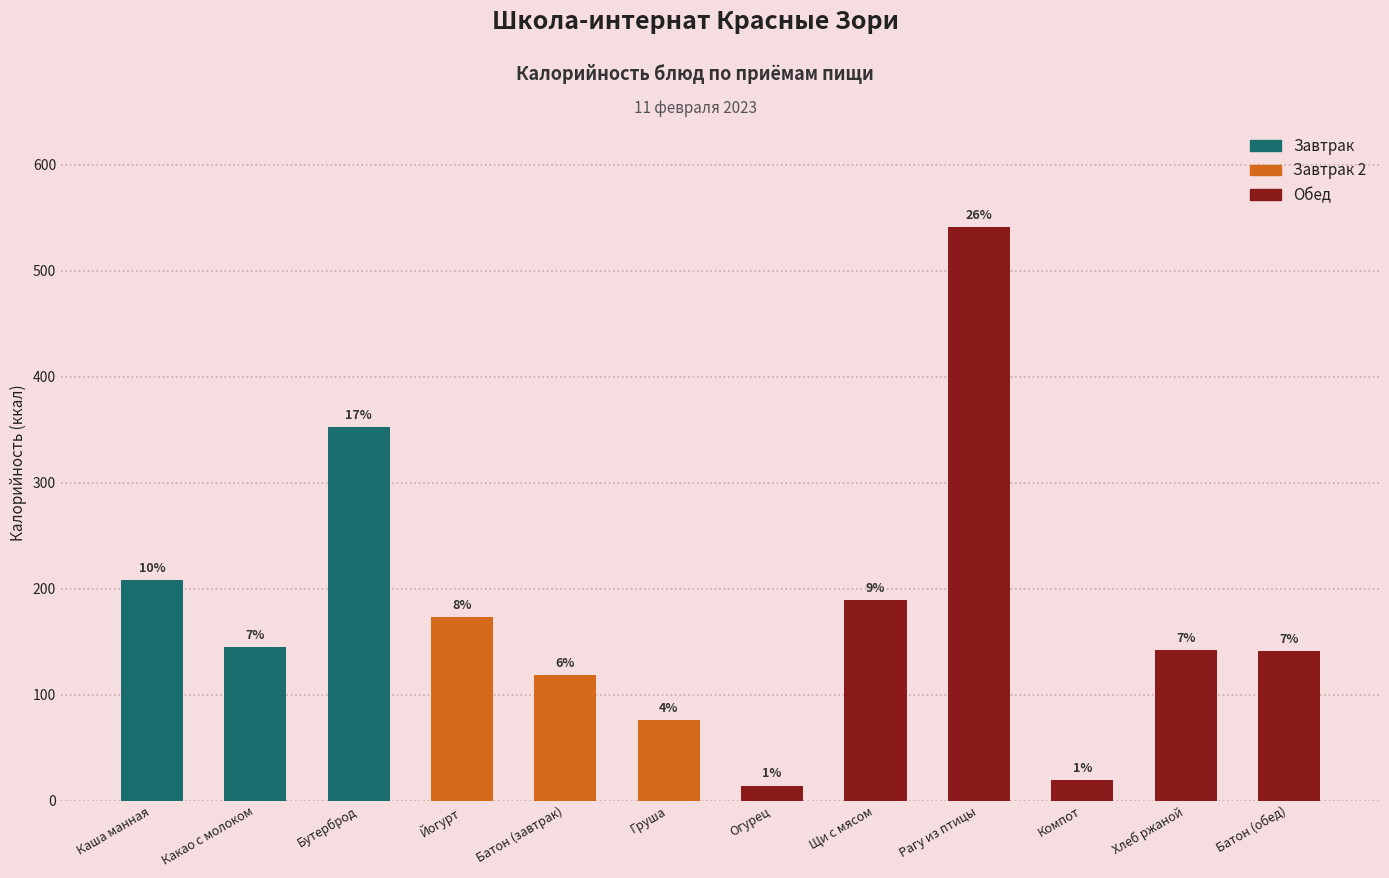

Are the bars horizontal?

No